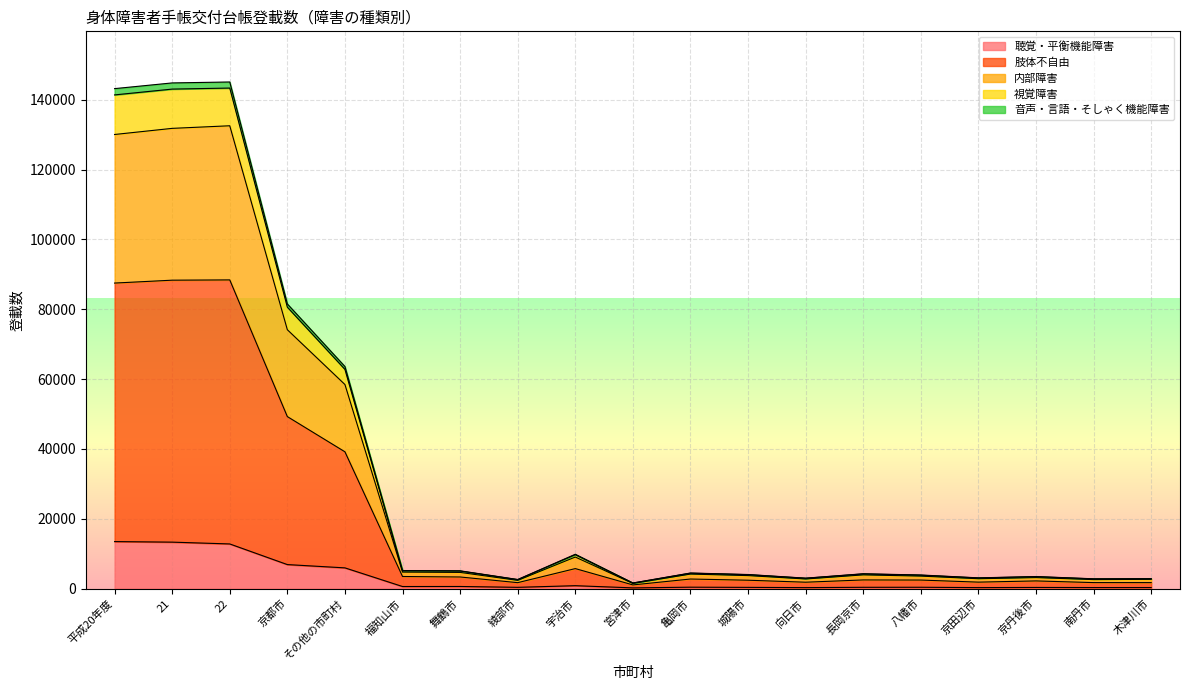

What is the label of the 10th point from the left?

宮津市